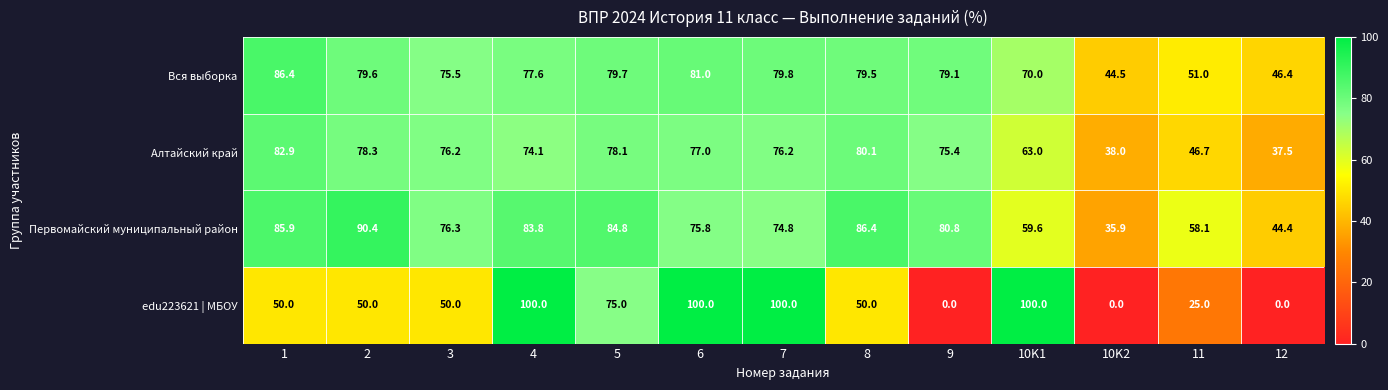

What is the sum of the edu223621 | МБОУ values at 2 and 7?

150.0